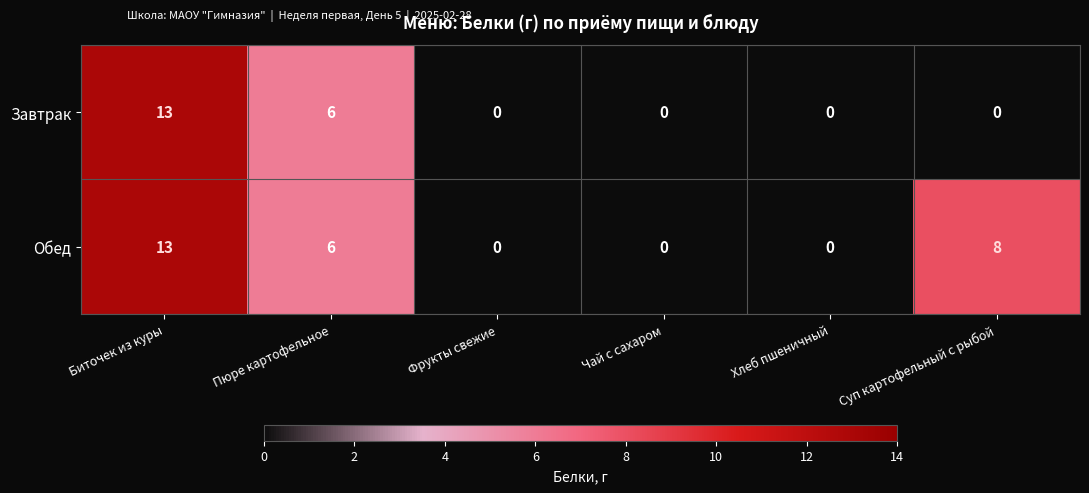

What is the difference between the second highest and minimum values in the Завтрак series?

6